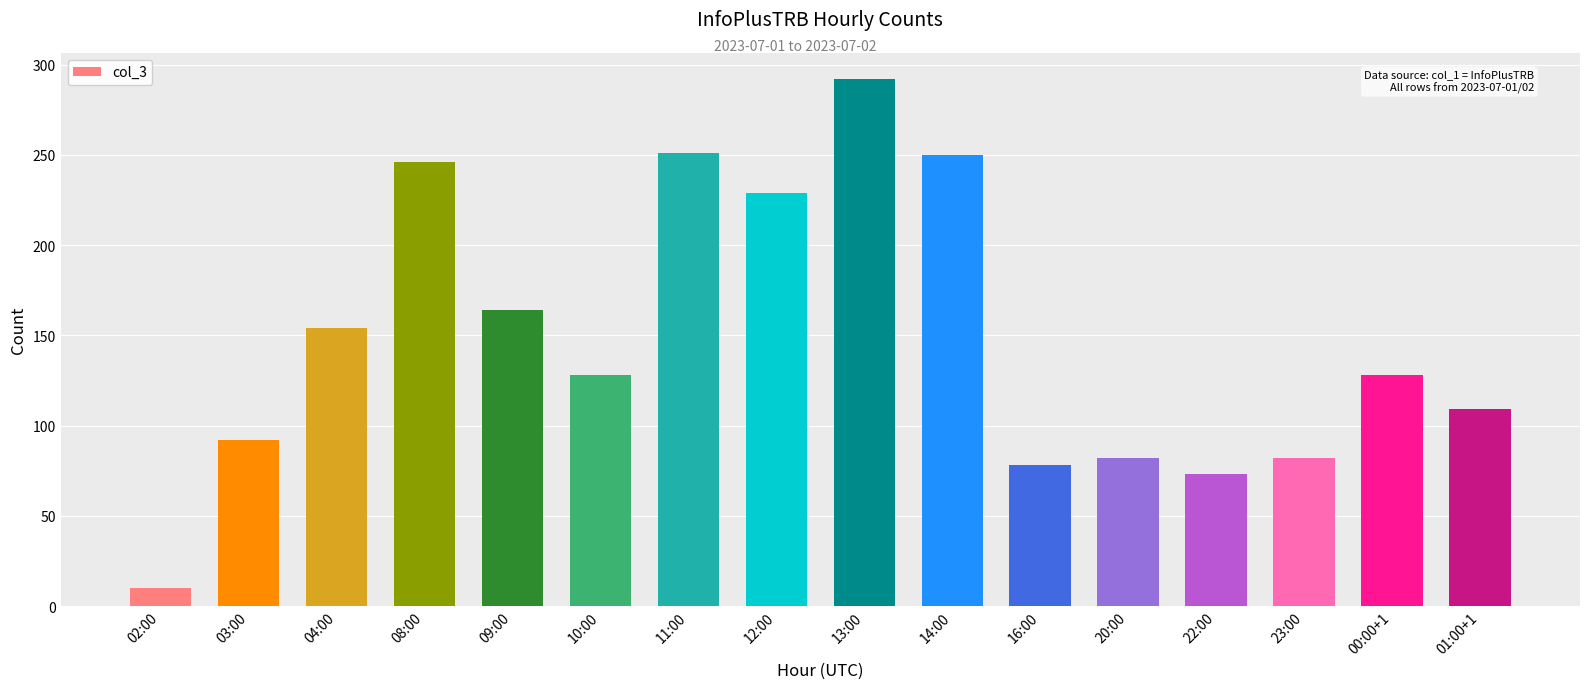

What is the sum of all values?

2368